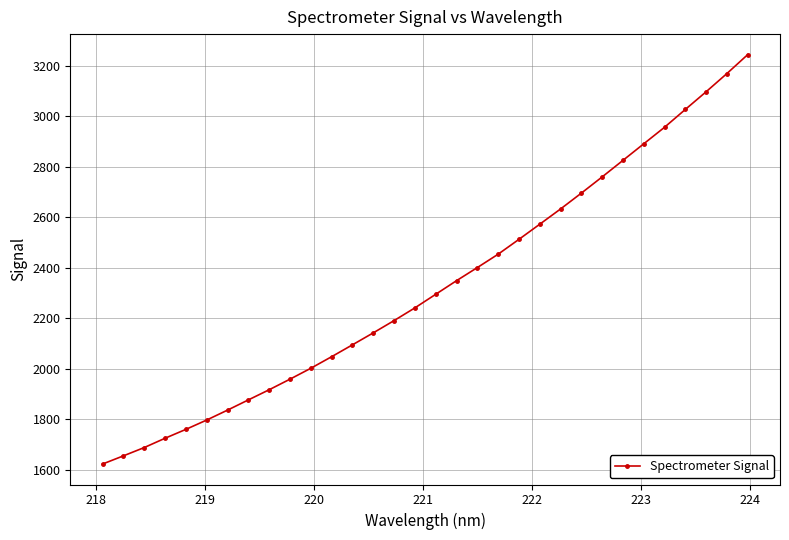

What is the minimum value shown in the chart?

1622.8